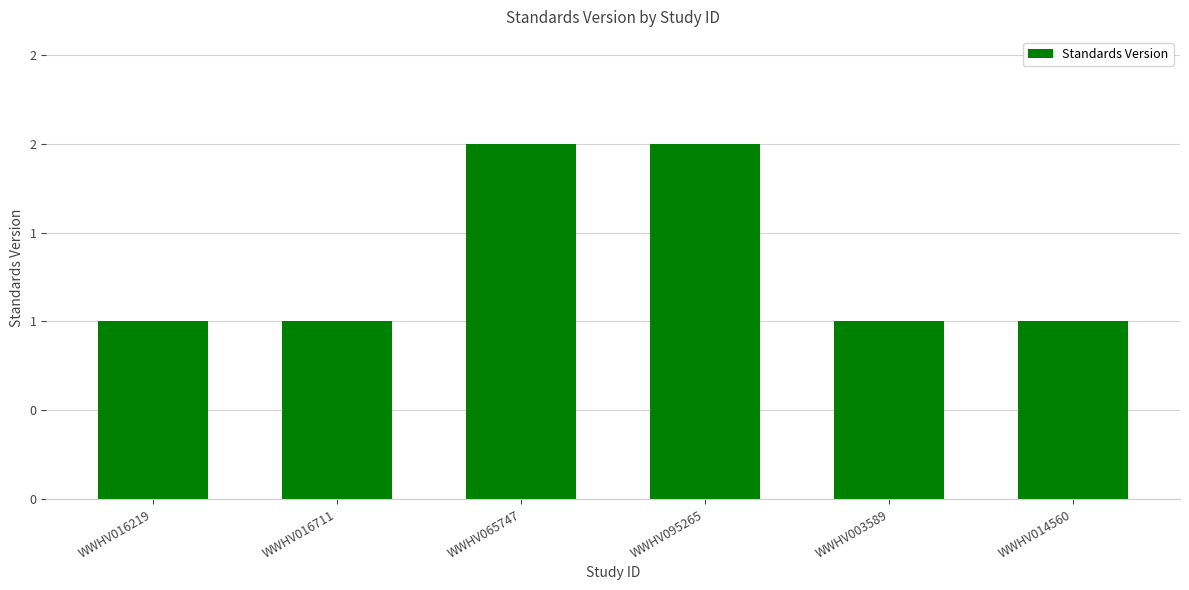

What is the sum of the values at WWHV003589 and WWHV016219?

2